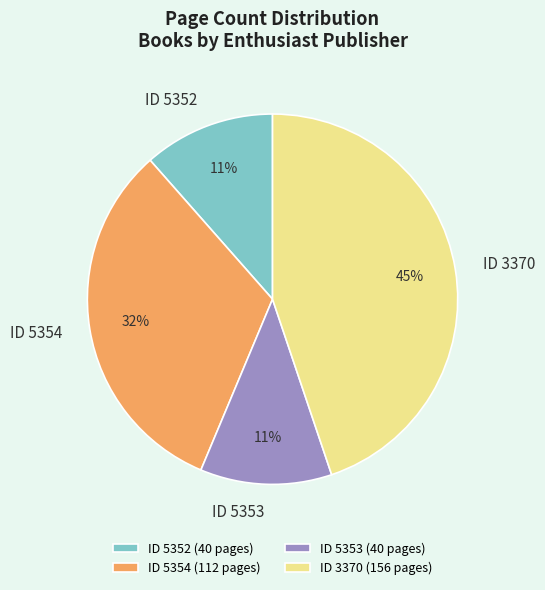

Do ID 5353 (40 pages) and ID 5352 (40 pages) together represent more than half of the pie?

No